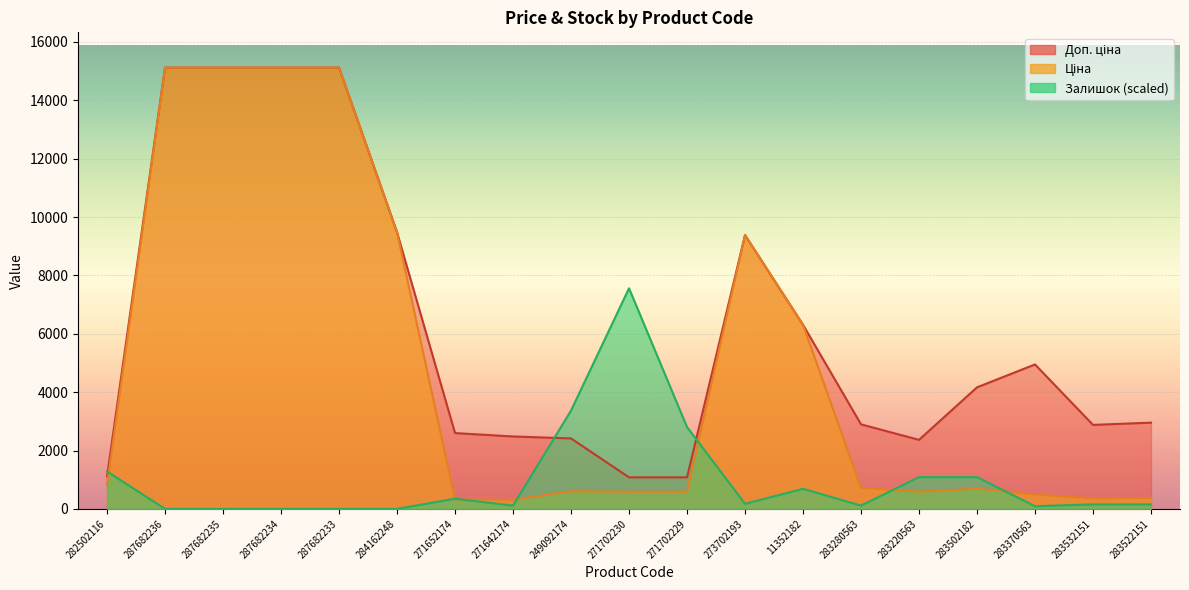

Rank the series by their maximum value, from lowest to highest.

Залишок, Ціна, Доп. ціна